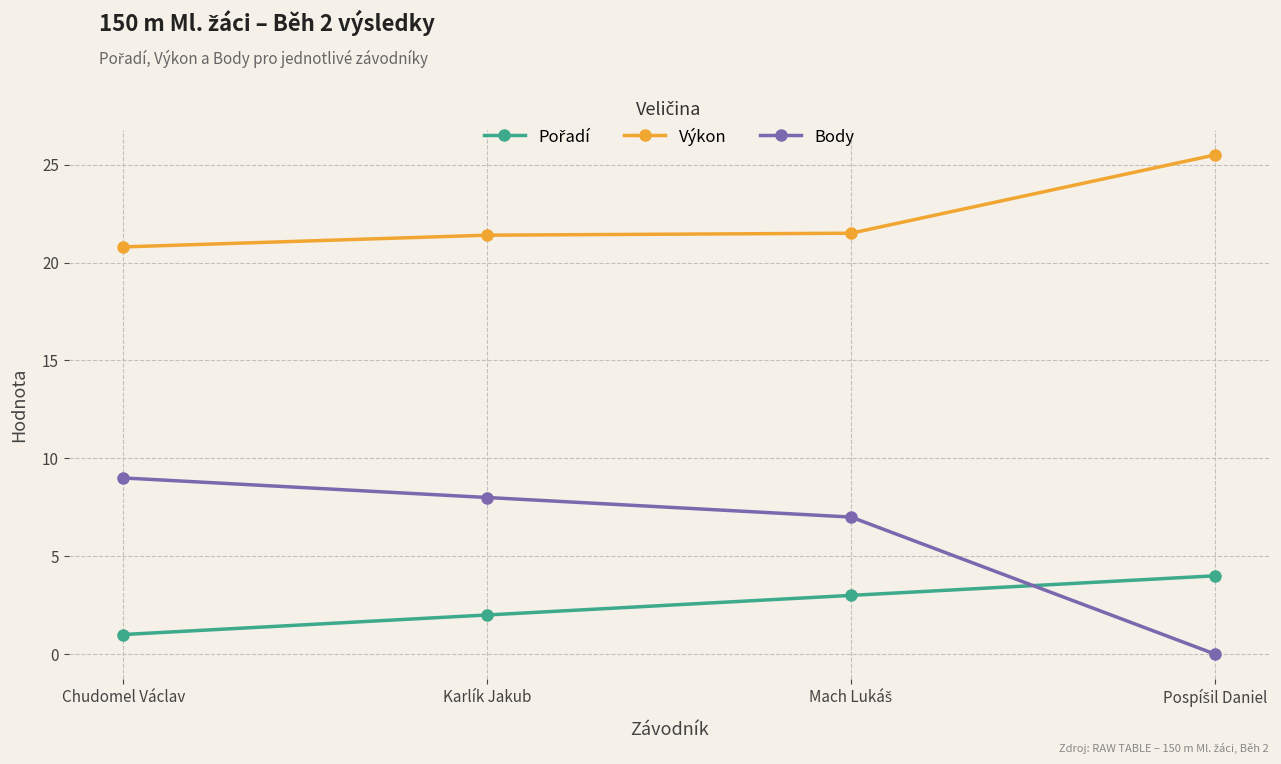

True or false: Výkon has a value of 13.9 at Karlík Jakub.

False